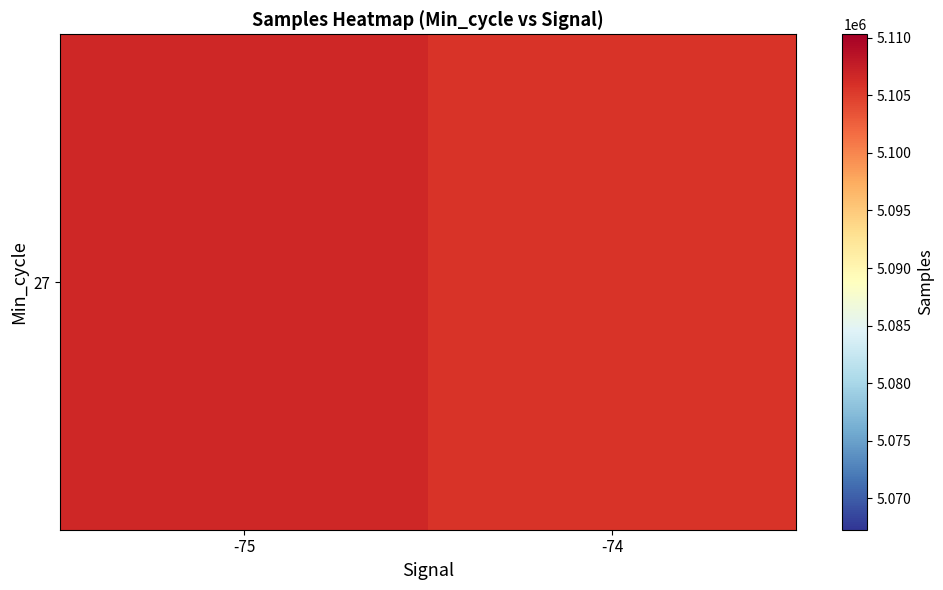

Rank the categories by value from lowest to highest.

-74, -75